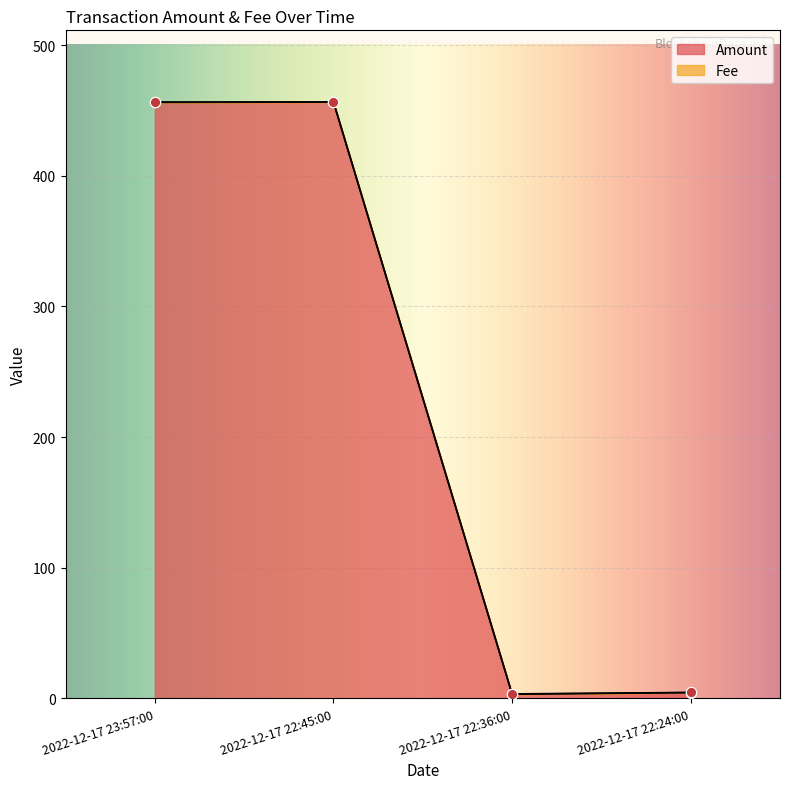

What is the ratio of the value at 2022-12-17 22:36:00 to the value at 2022-12-17 22:24:00?

0.7